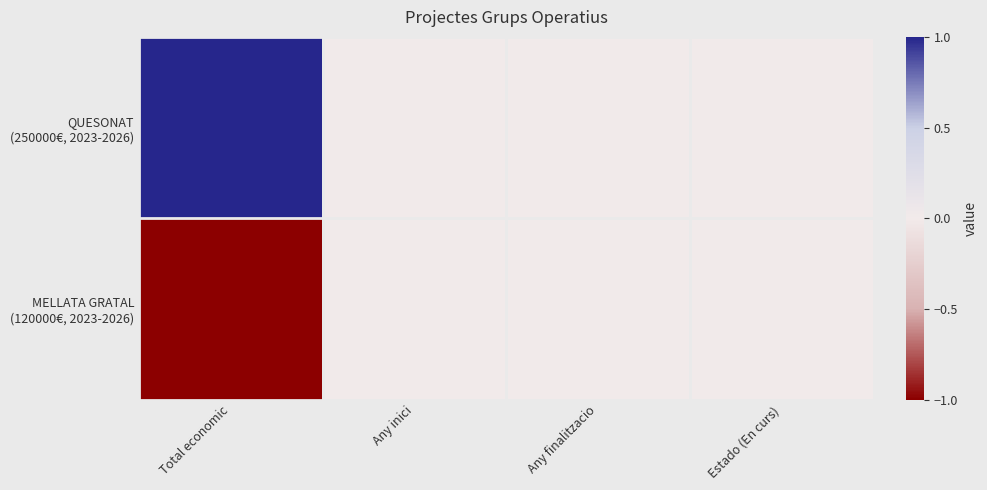

What is the spread (max minus min) of values at Total economic?

2